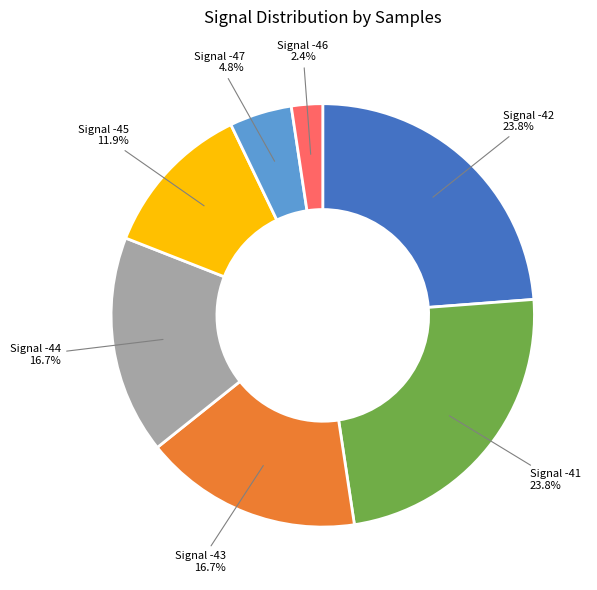

Which has a higher value, Signal -44 or Signal -47?

Signal -44